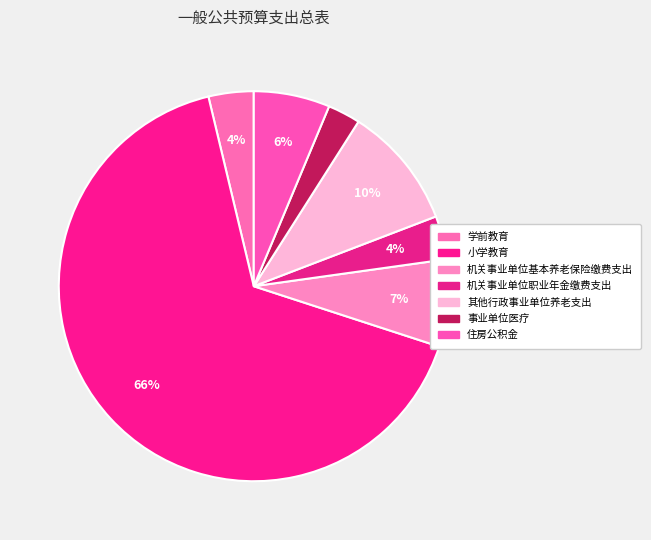

To the nearest percent, what percentage of the pie is 学前教育?

4%